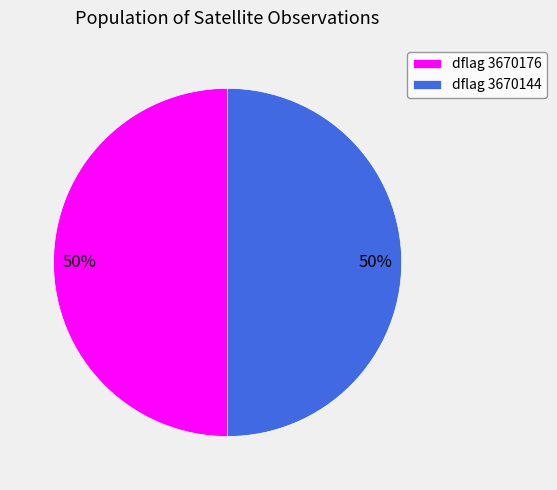

To the nearest percent, what portion does dflag 3670176 represent?

50%